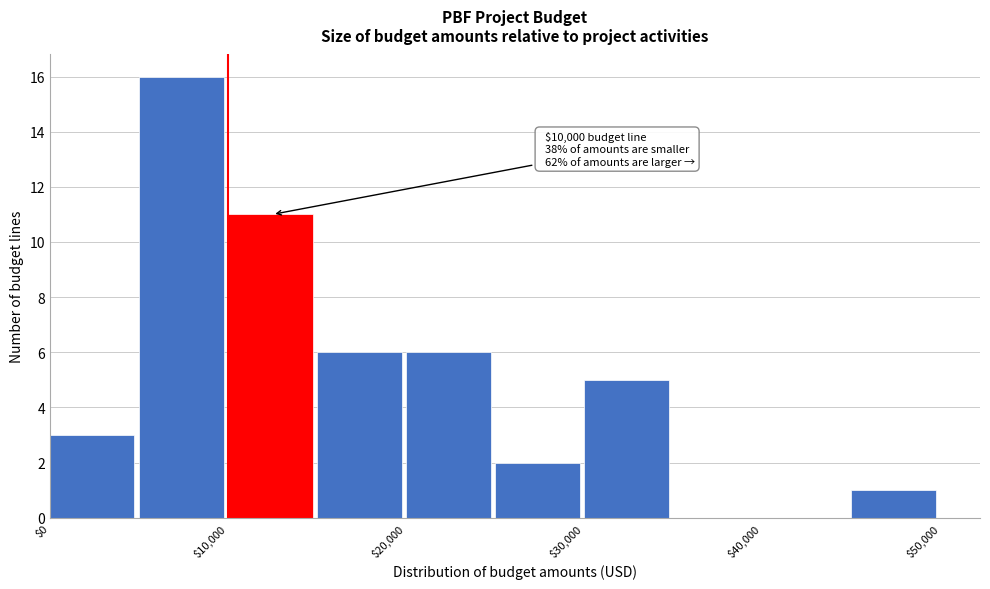

Over which range of the x-axis is the bar tallest?

5000 to 10000